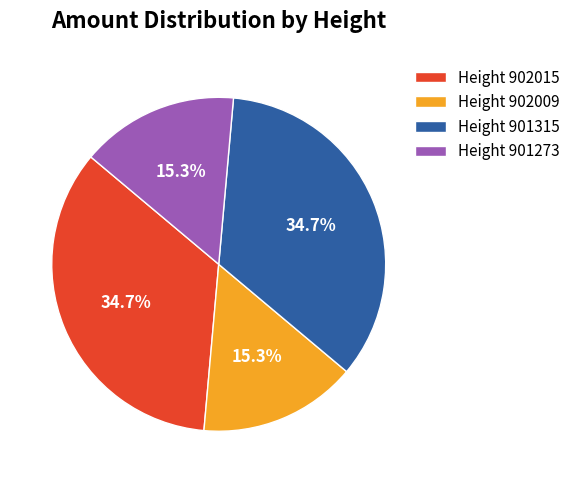

What portion of the pie excludes Height 902015?

65.3%